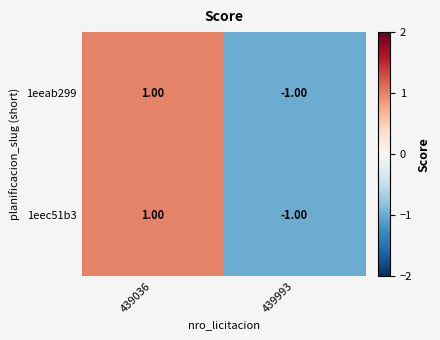

At which category is the sum across all series the highest?

439036